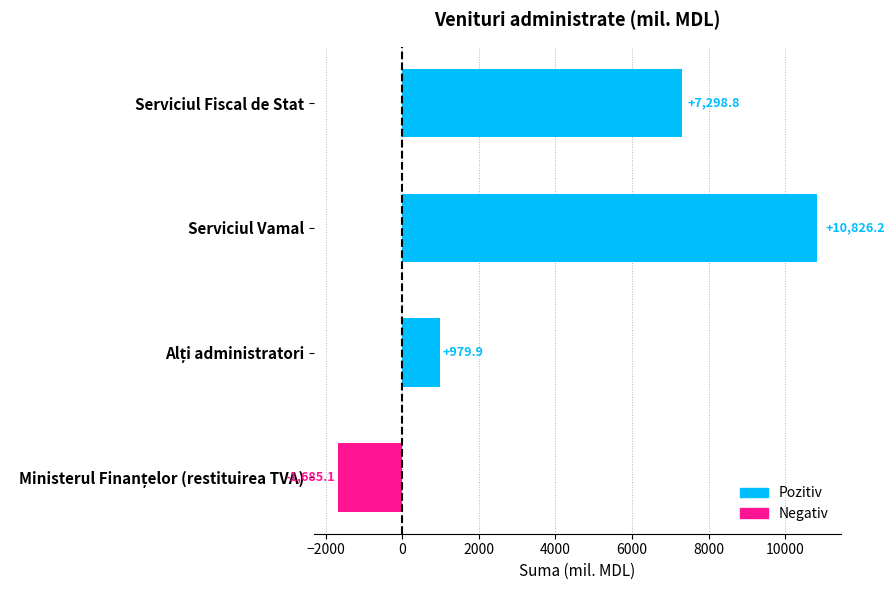

At which label is the value closest to 4570?

Serviciul Fiscal de Stat